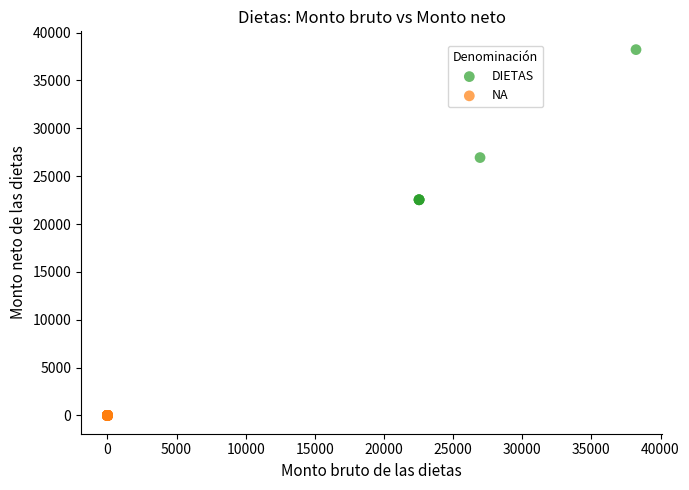

Which series reaches the minimum Y coordinate?

NA